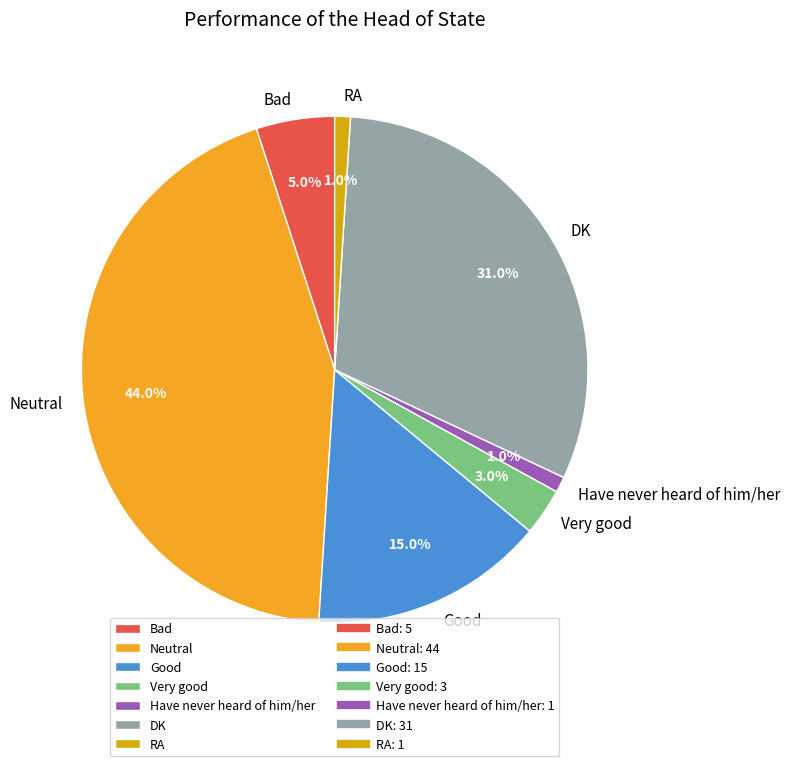

Which category has the biggest portion of the pie?

Neutral